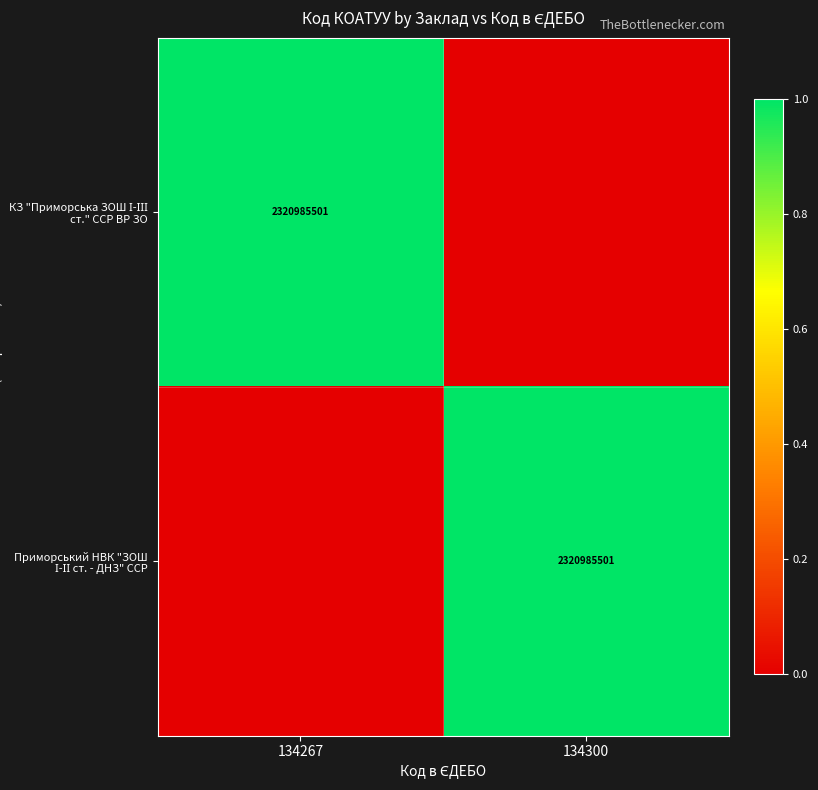

What is the total value across all series at 134267?

1